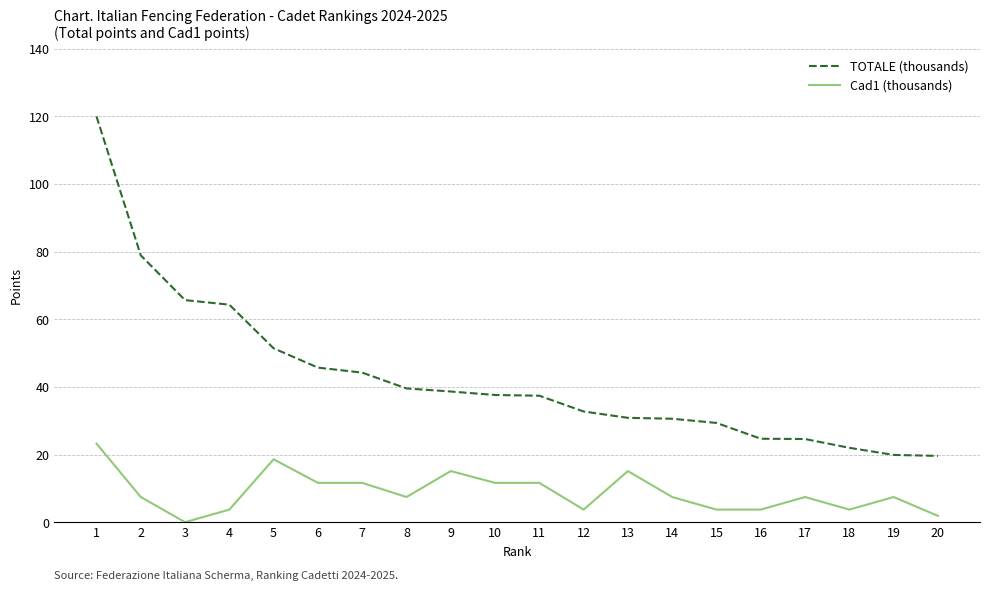

Rank the series by their maximum value, from lowest to highest.

Cad1 (thousands), TOTALE (thousands)